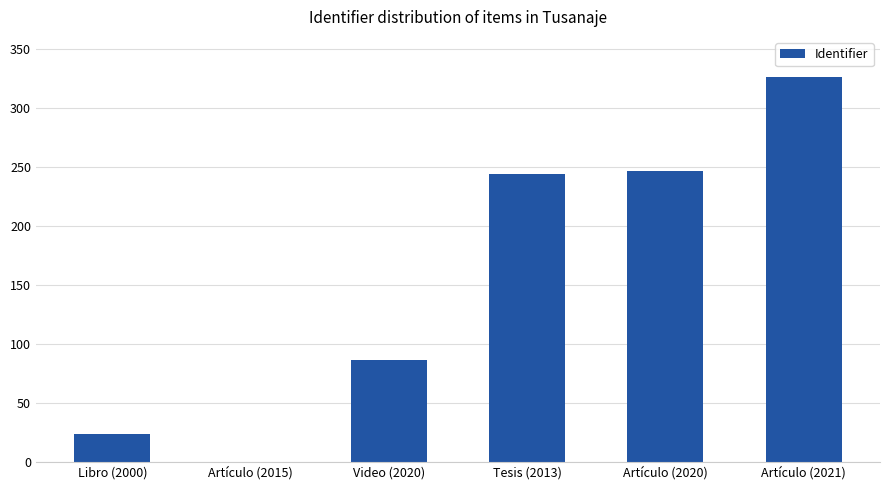

What is the maximum value shown in the chart?

326